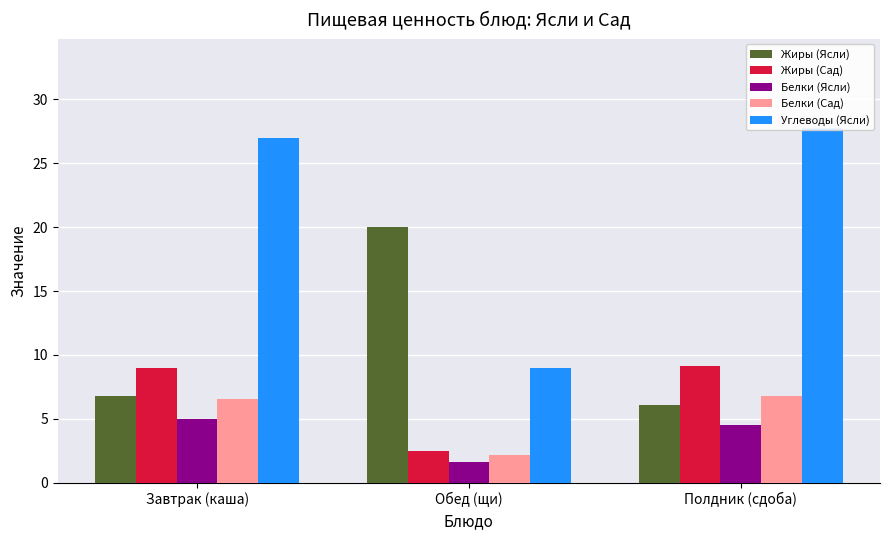

Does the chart contain any negative values?

No